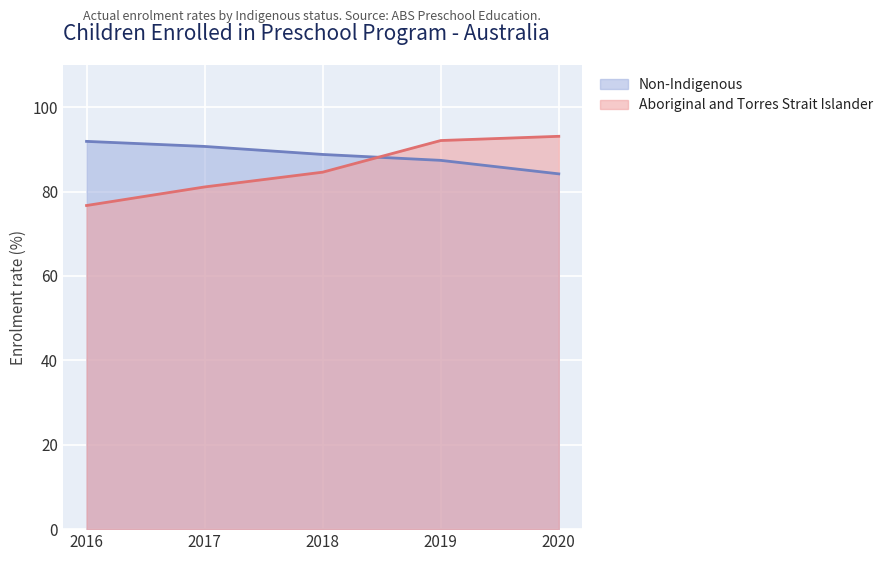

Which series has the widest spread of values?

Aboriginal and Torres Strait Islander